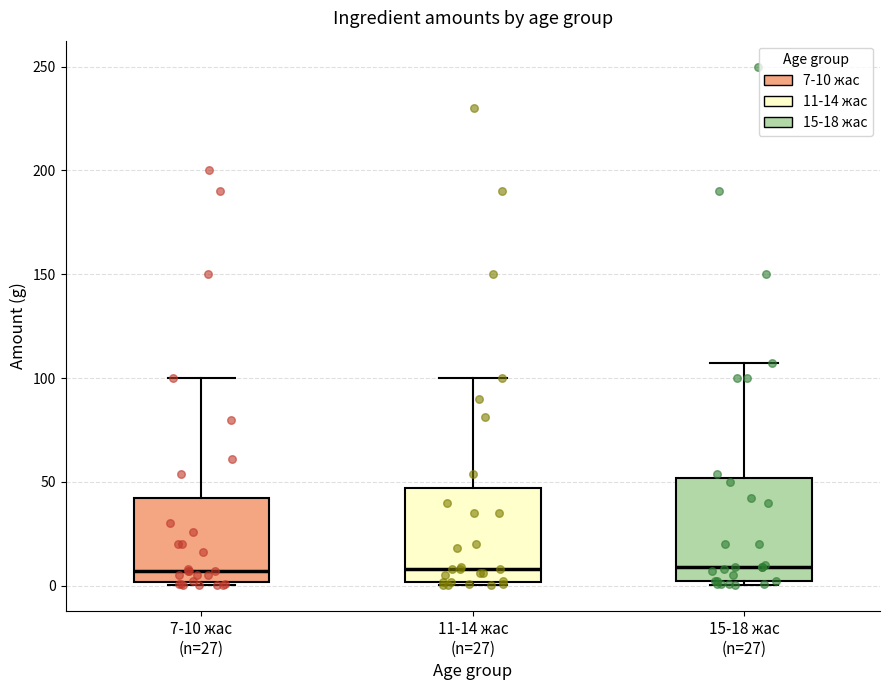

Where does the median line of the box for 7-10 жас (n=27) sit on the y-axis? The values are not printed on the chart, so give them approximately, as read against the axis.

5